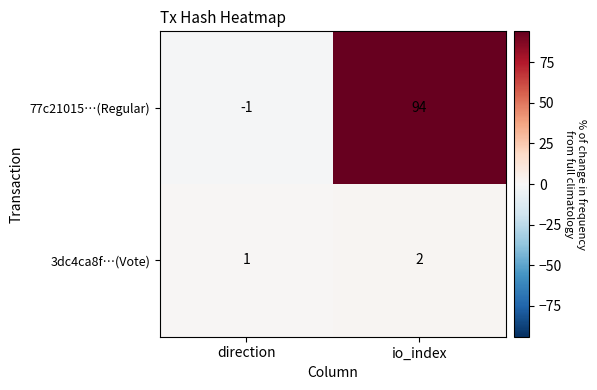

What is the difference between the 77c21015…(Regular) values at io_index and direction?

95